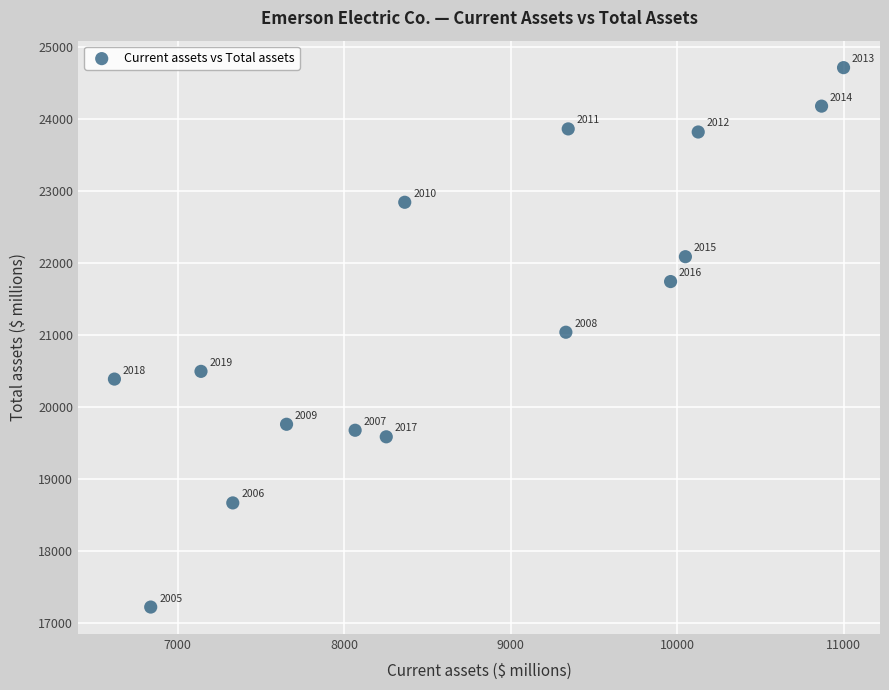

What Y value in the scatter plot is closest to 20969?

21040